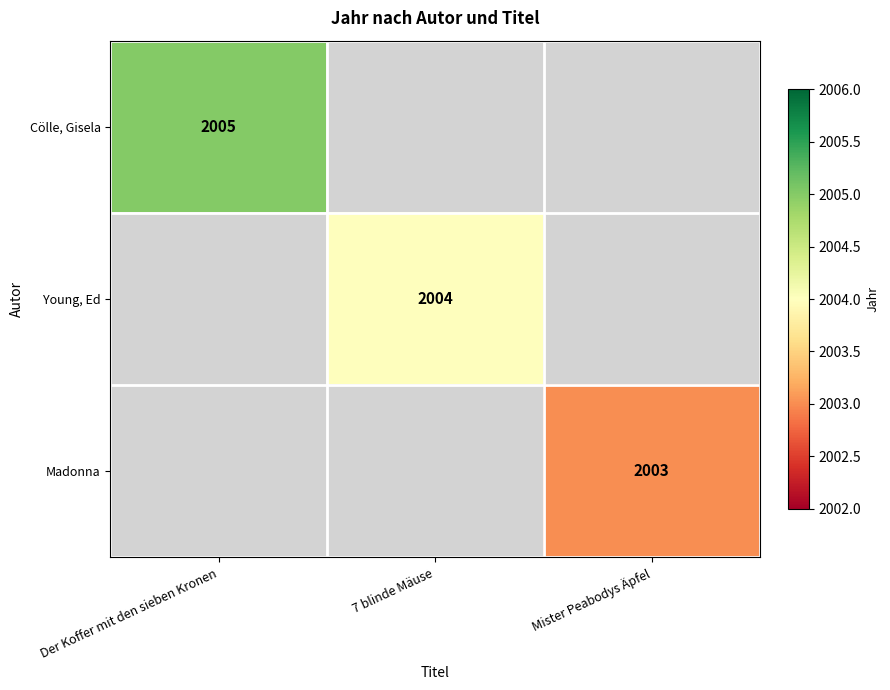

At how many categories does at least one series exceed 2003?

2